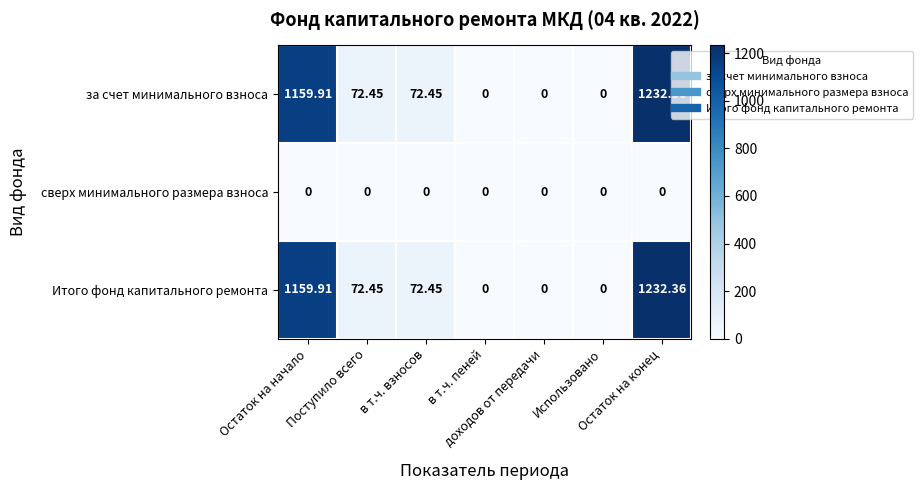

What is the difference between the highest and lowest values at в т.ч. взносов?

72.5